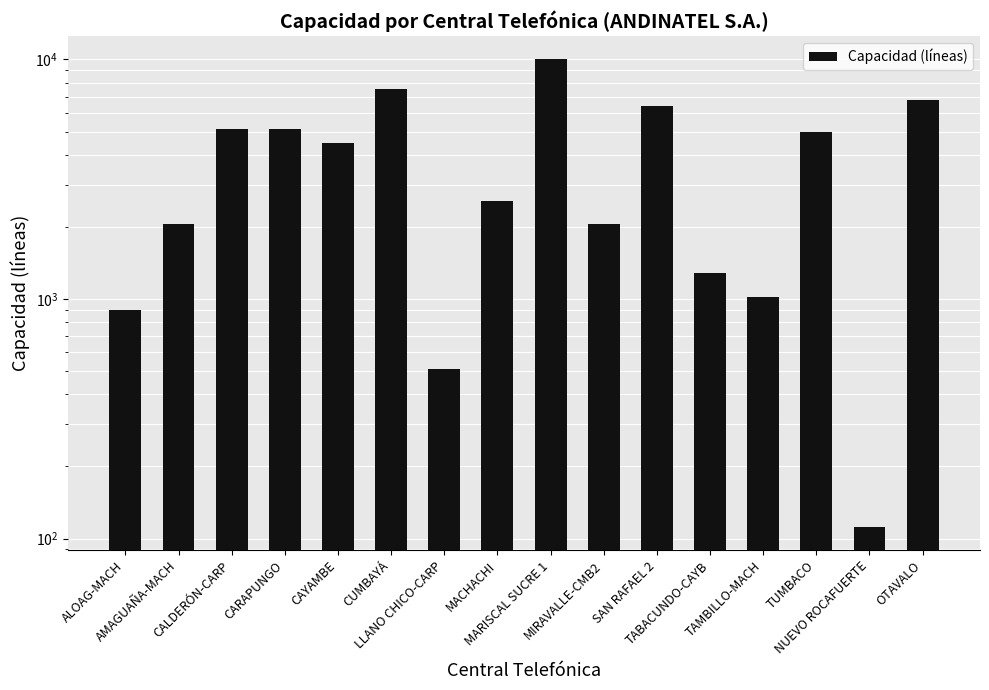

List the labels in order of value, smallest first.

NUEVO ROCAFUERTE, LLANO CHICO-CARP, ALOAG-MACH, TAMBILLO-MACH, TABACUNDO-CAYB, AMAGUAÑA-MACH, MIRAVALLE-CMB2, MACHACHI, CAYAMBE, TUMBACO, CALDERÓN-CARP, CARAPUNGO, SAN RAFAEL 2, OTAVALO, CUMBAYÁ, MARISCAL SUCRE 1